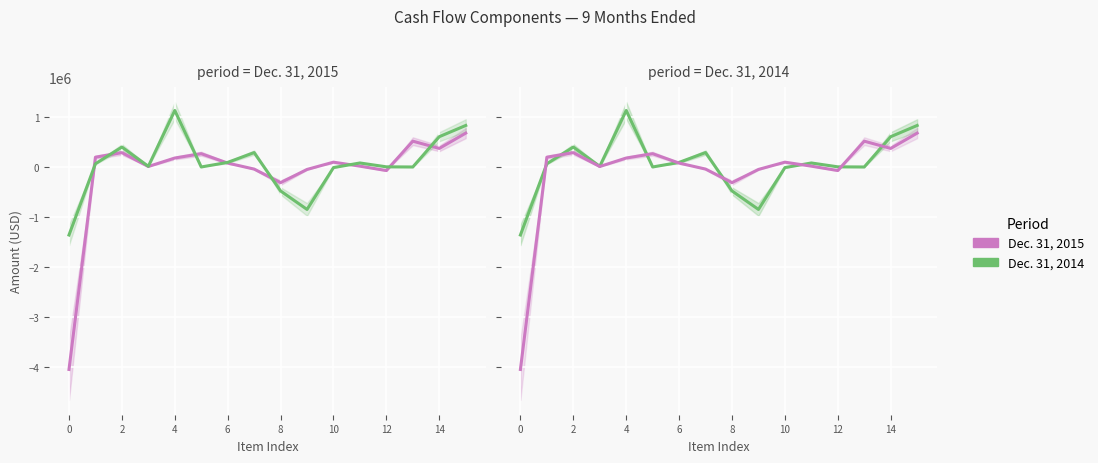

True or false: Dec. 31, 2015 and Dec. 31, 2014 intersect in this chart.

True